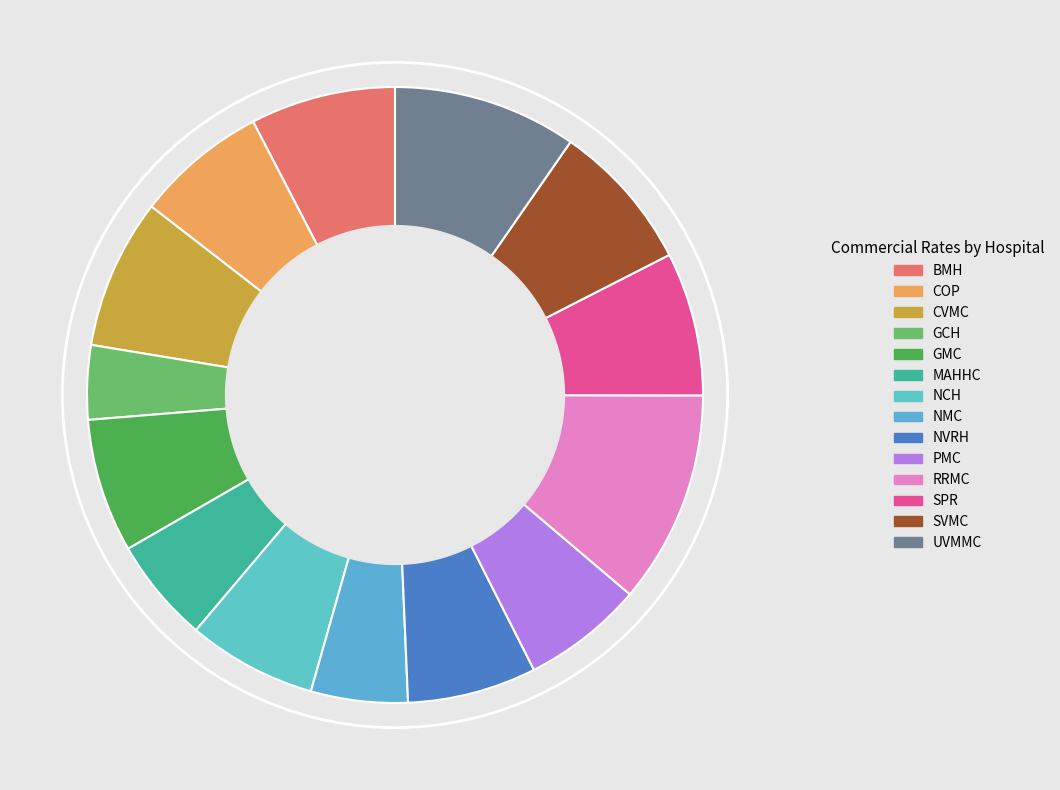

What is the smallest slice in the pie chart?

GCH